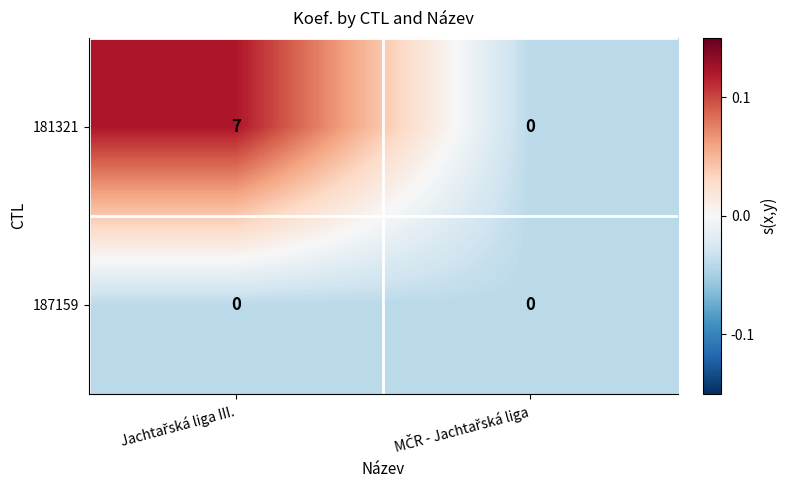

What is the sum of all 181321 values?

7